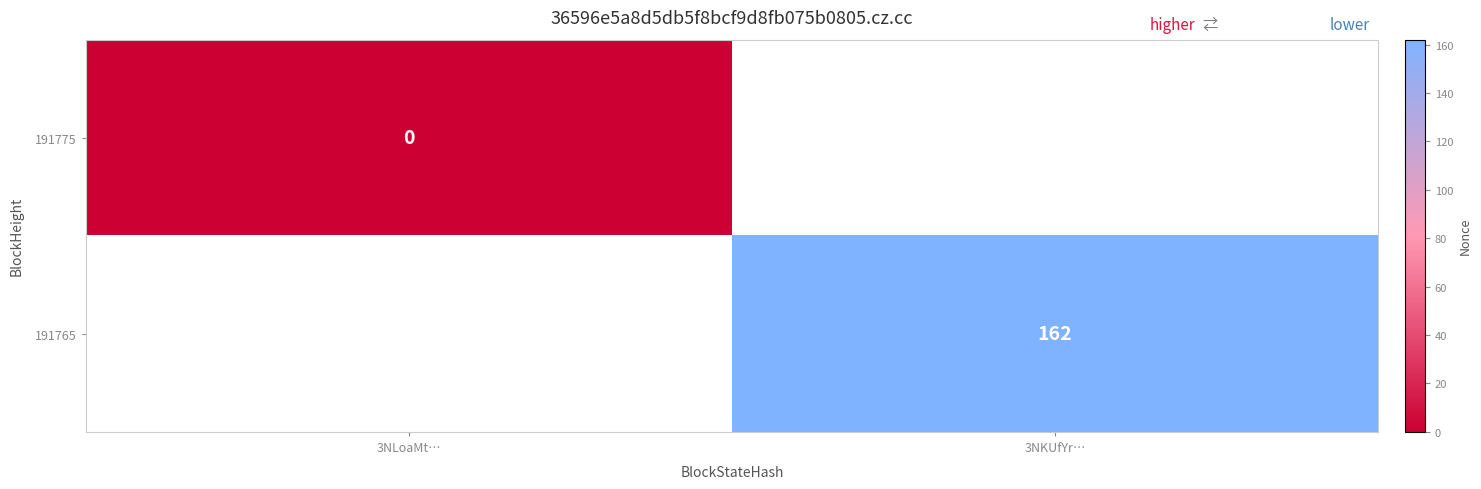

Is the value of 191765 at 3NKUfYr… greater than the value of 191775 at 3NLoaMt…?

Yes